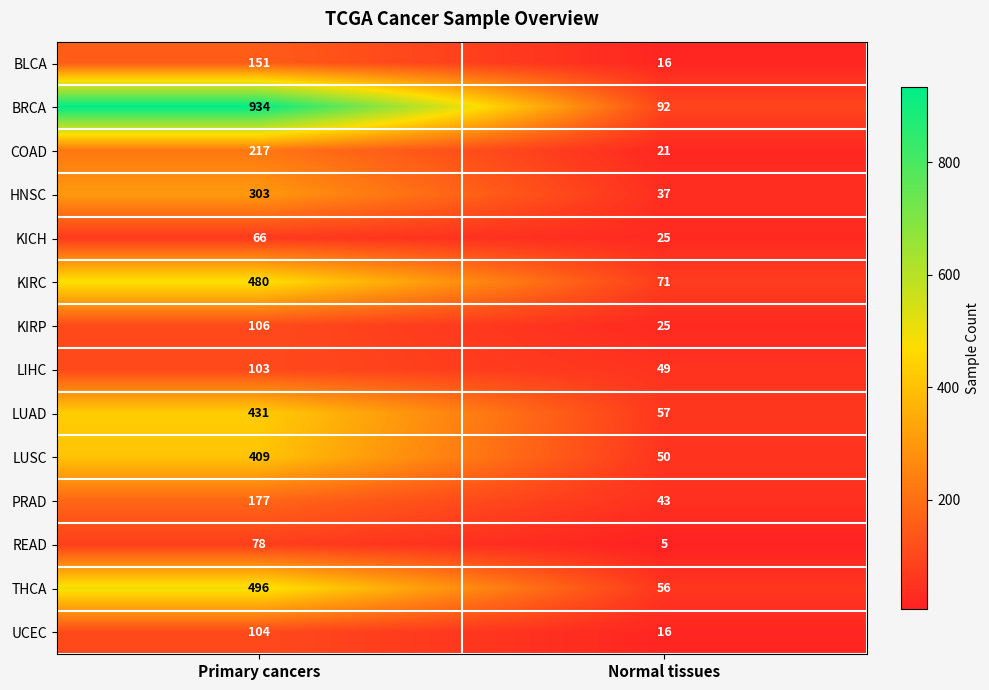

At how many categories does at least one series exceed 58?

2